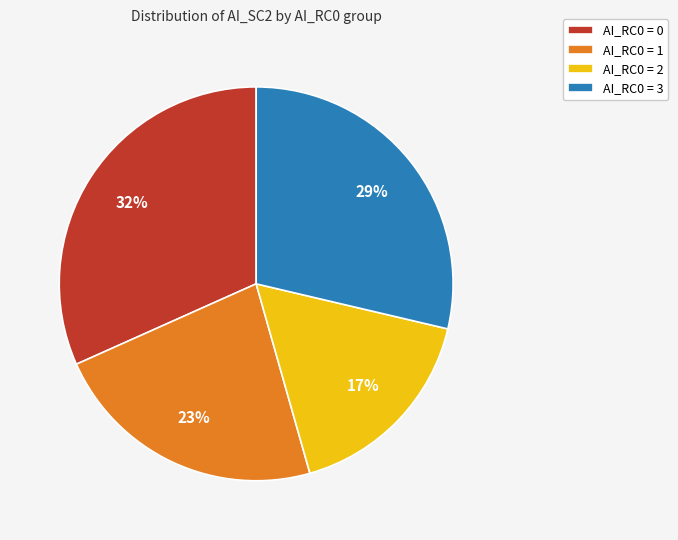

Between AI_RC0 = 1 and AI_RC0 = 3, which is larger?

AI_RC0 = 3